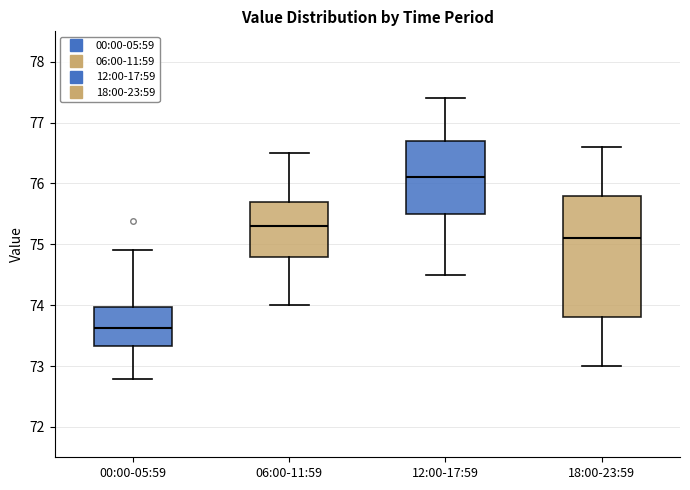

Reading left to right, transcribe this box plot: for each box, give where its median line is, the range the box spans, and where its two whiskers end, as read against the y-axis. The values are not printed on the chart, so give them approximately, as read against the axis.

00:00-05:59: median 73.6, box 73.3 to 74.0, whiskers 72.8 to 74.9
06:00-11:59: median 75.3, box 74.8 to 75.7, whiskers 74.0 to 76.5
12:00-17:59: median 76.1, box 75.5 to 76.7, whiskers 74.5 to 77.4
18:00-23:59: median 75.1, box 73.8 to 75.8, whiskers 73.0 to 76.6